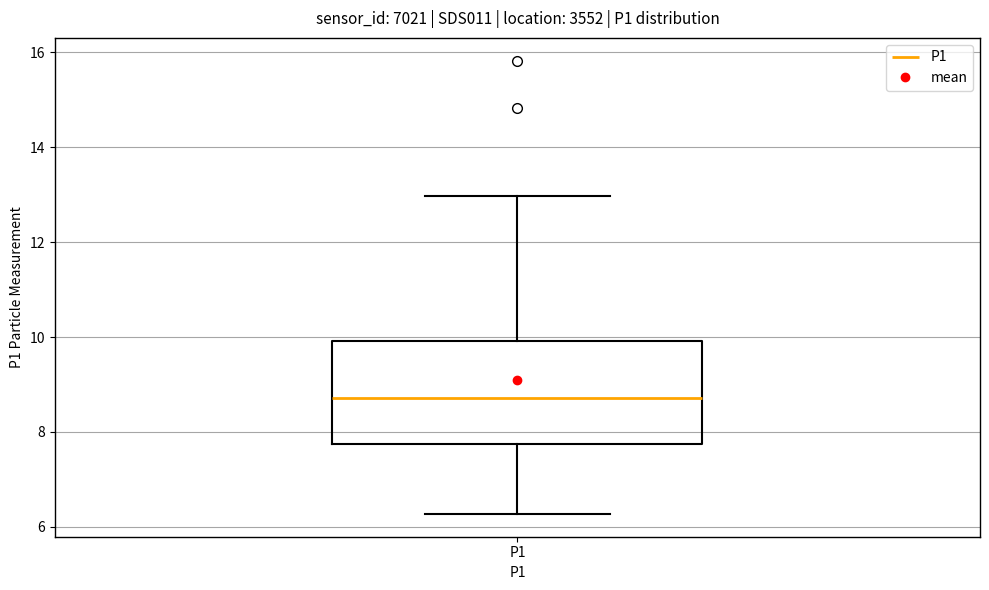

Read this box plot against the y-axis: the position of the median line, the range covered by the box, and the ends of both whiskers. The values are not printed on the chart, so give them approximately, as read against the axis.

median 8.8, box 7.8 to 10.0, whiskers 6.2 to 13.0